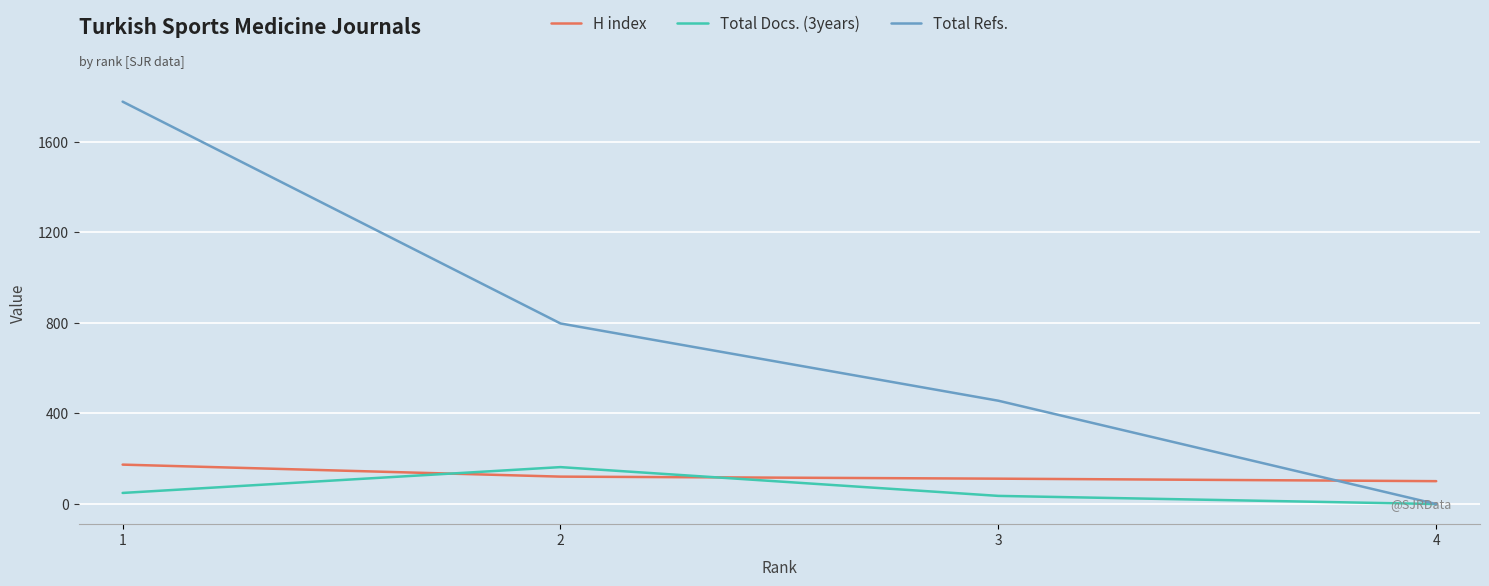

Between 2 and 4, which series saw the biggest shift?

Total Refs.